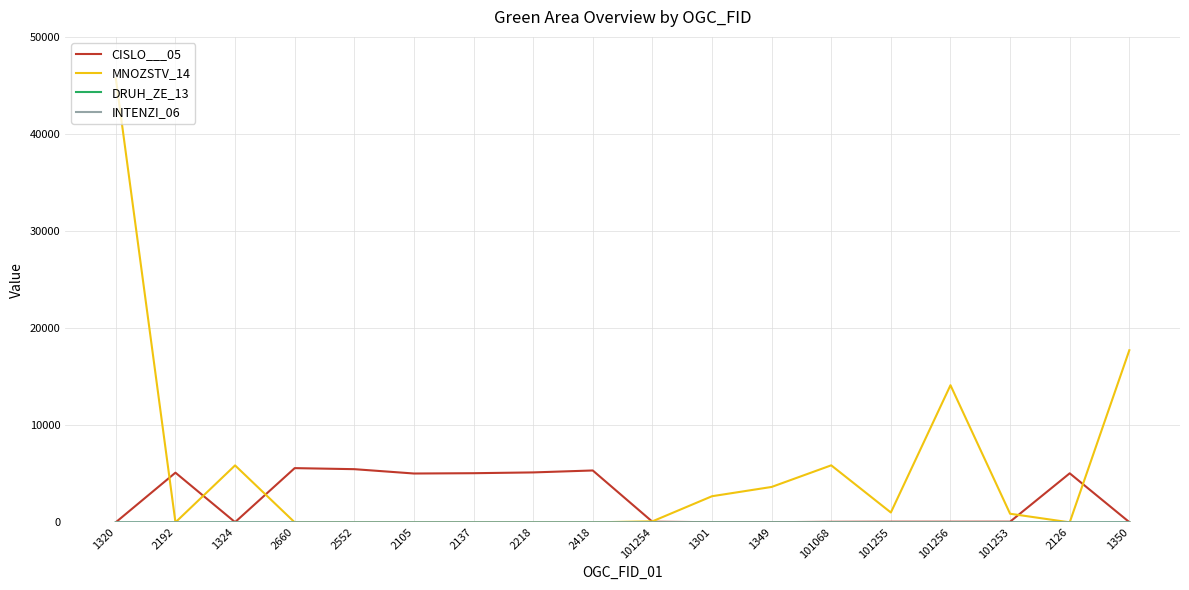

At which category is the sum across all series the highest?

1320